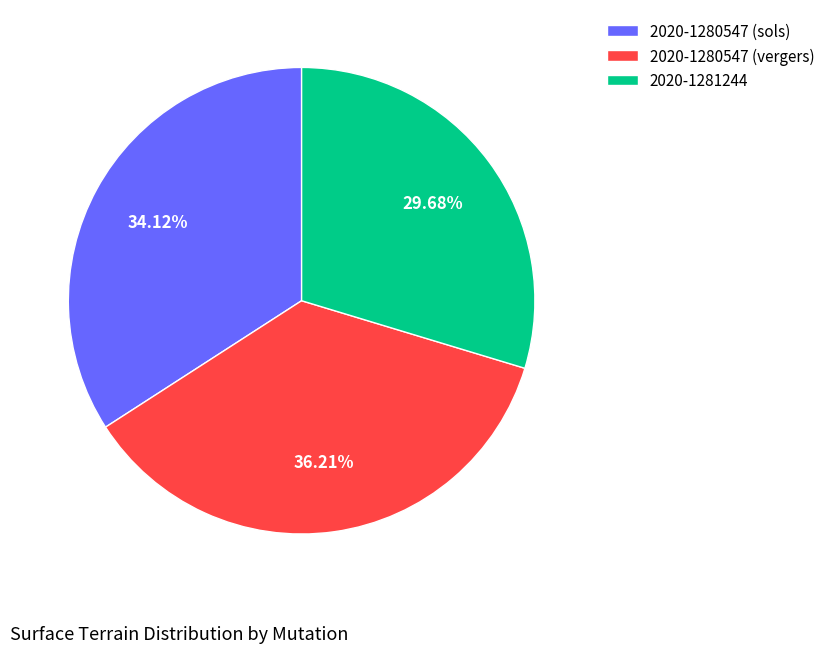

What is the smallest slice in the pie chart?

2020-1281244